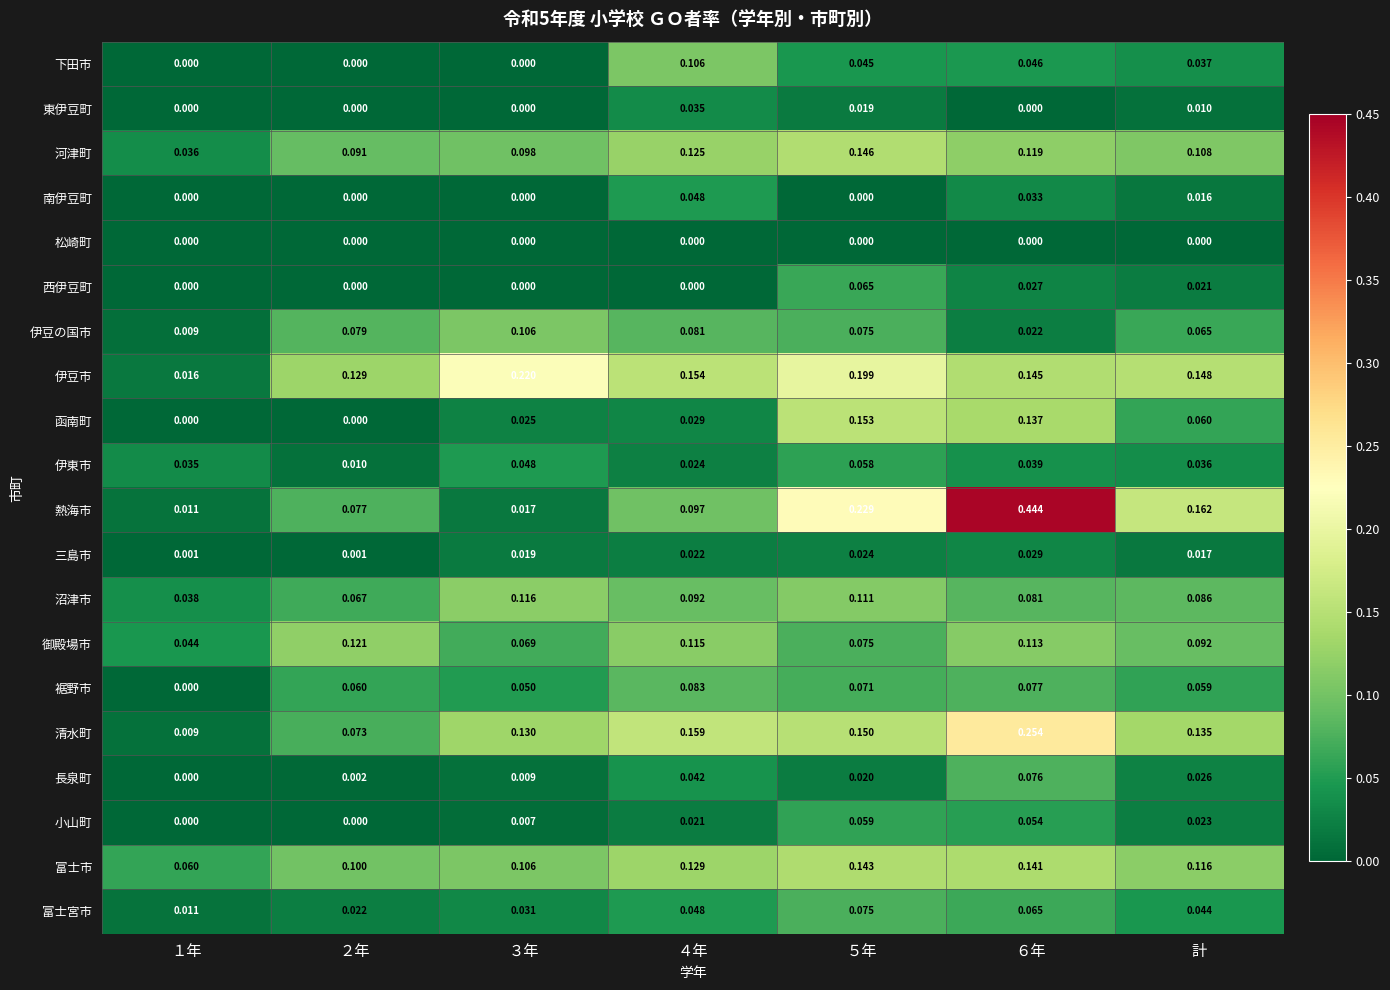

Which series has the largest total across all categories?

熱海市